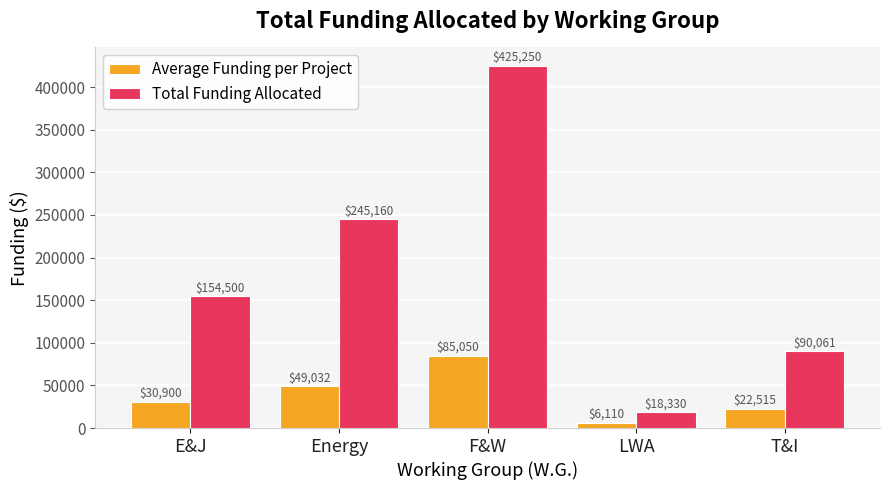

What is the sum of the Total Funding Allocated values at LWA and F&W?

443580.0